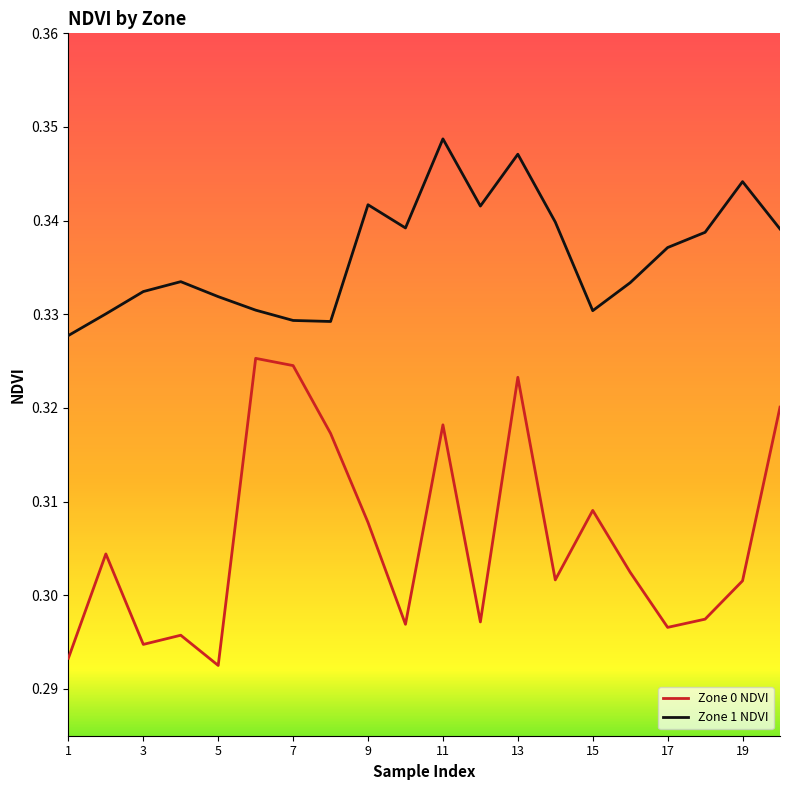

True or false: Zone 1 NDVI and Zone 0 NDVI cross at least once.

False